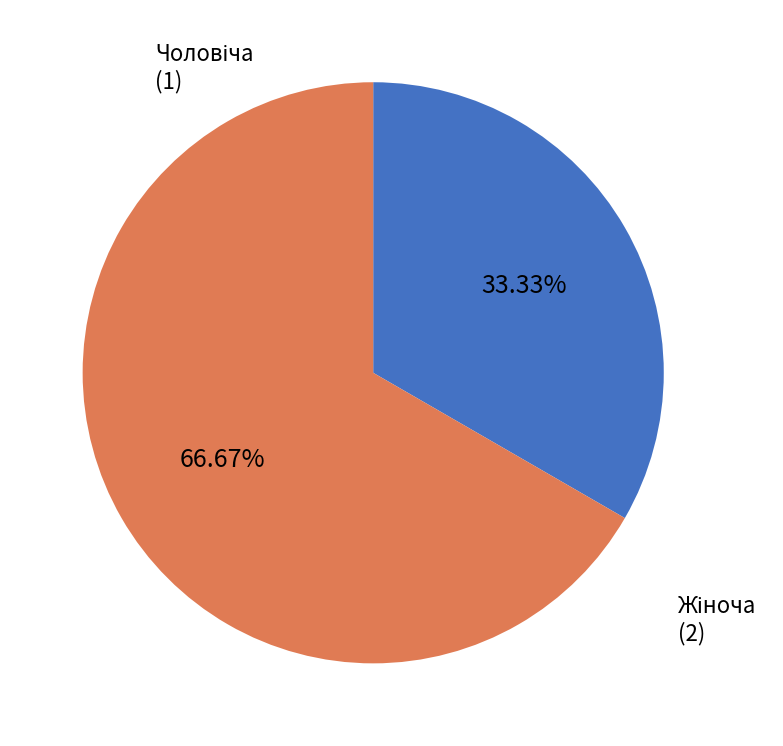

Count the number of slices in the pie.

2